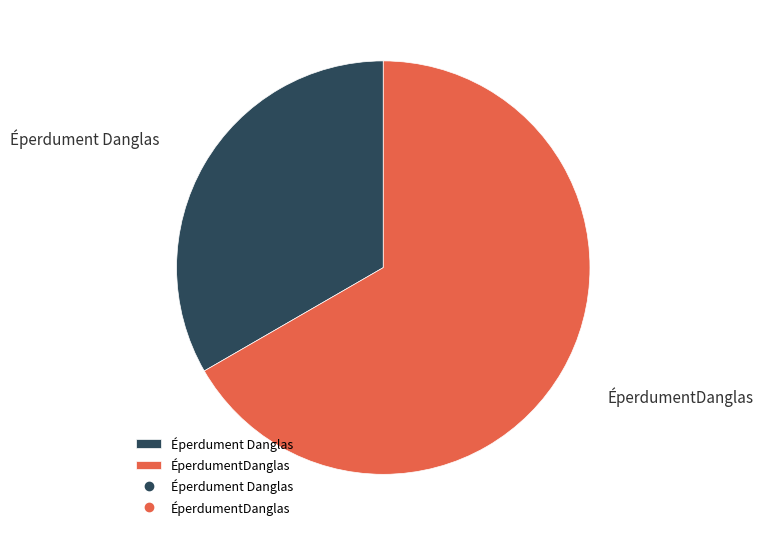

What is the smallest slice in the pie chart?

Éperdument Danglas